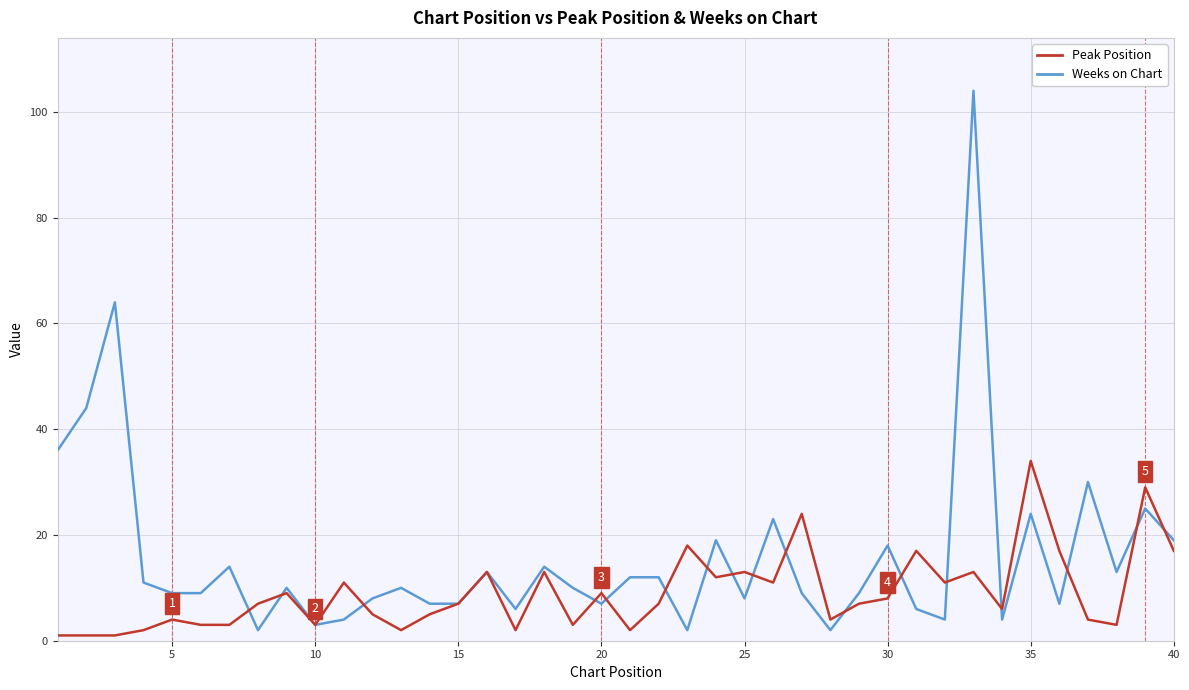

List the series in order of their overall mean, lowest first.

Peak Position, Weeks on Chart